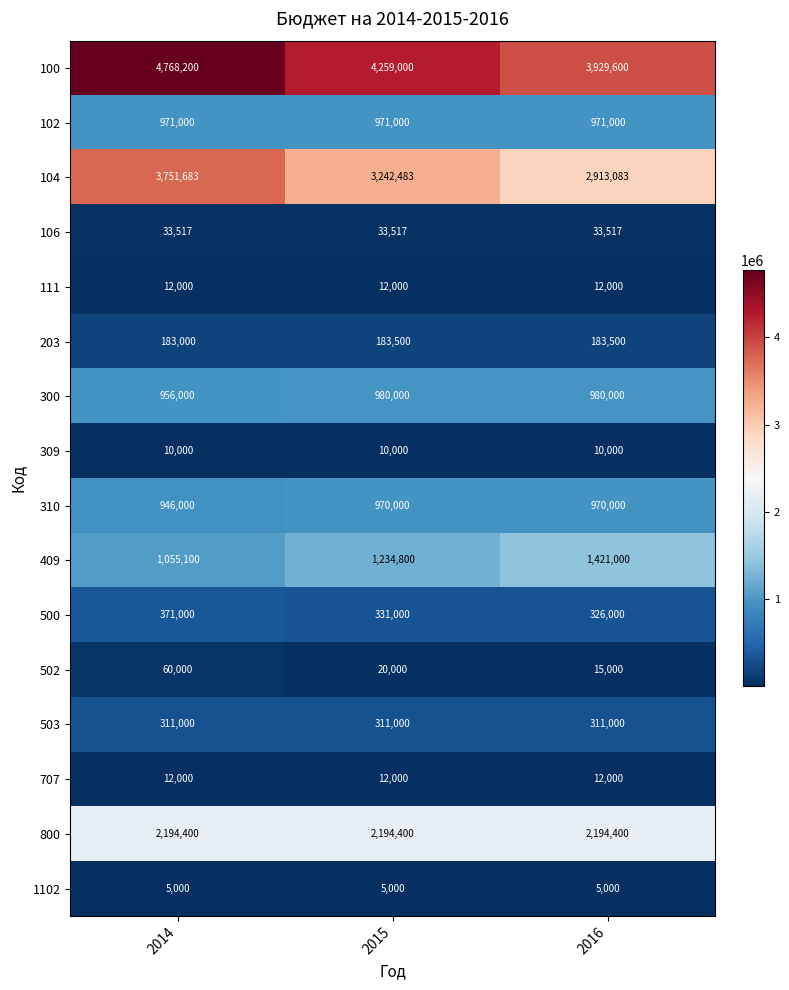

Which category has the highest value across all series?

2014